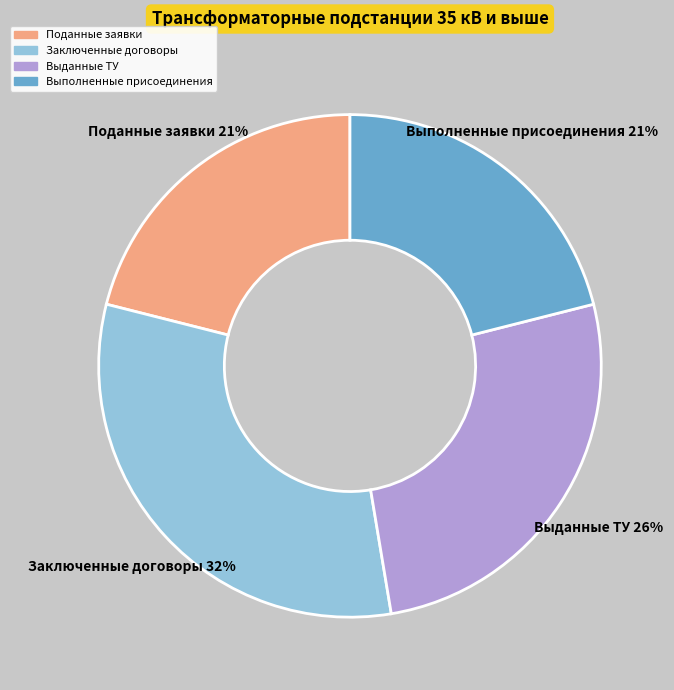

To the nearest percent, what is the average slice percentage?

25%